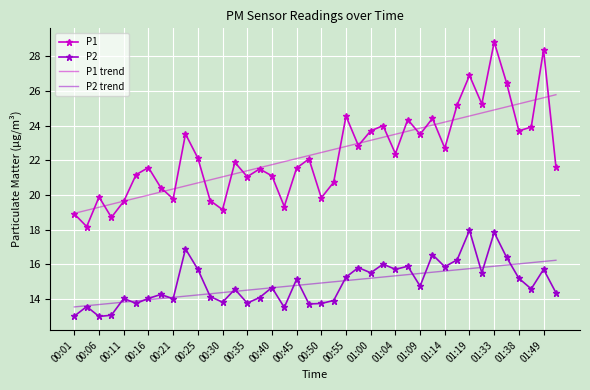

True or false: P1 and P2 trend intersect in this chart.

False